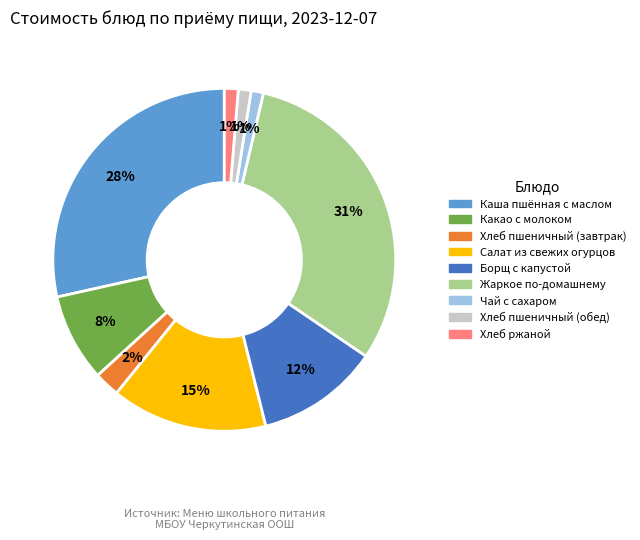

Is it true that Хлеб пшеничный (обед) is 7% of the pie?

False